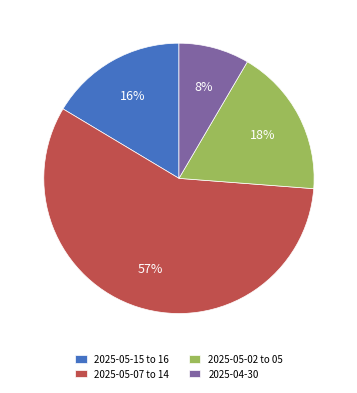

True or false: 2025-05-15 to 16 accounts for 16% of the total.

True